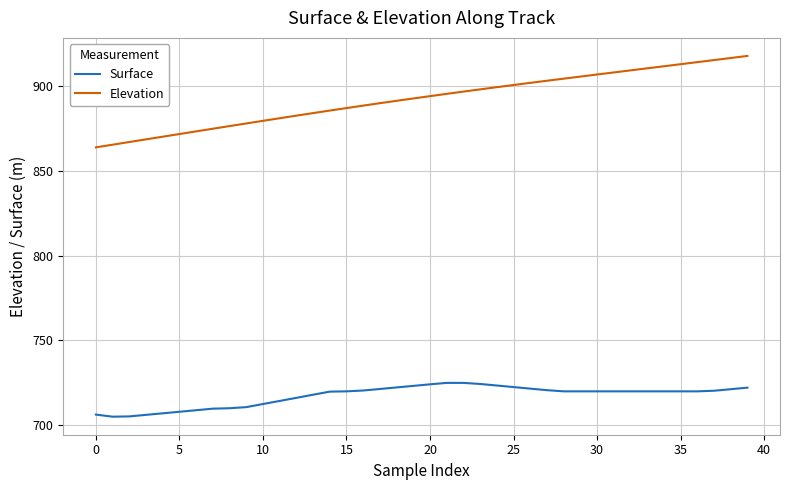

Rank the series by their maximum value, from highest to lowest.

Elevation, Surface